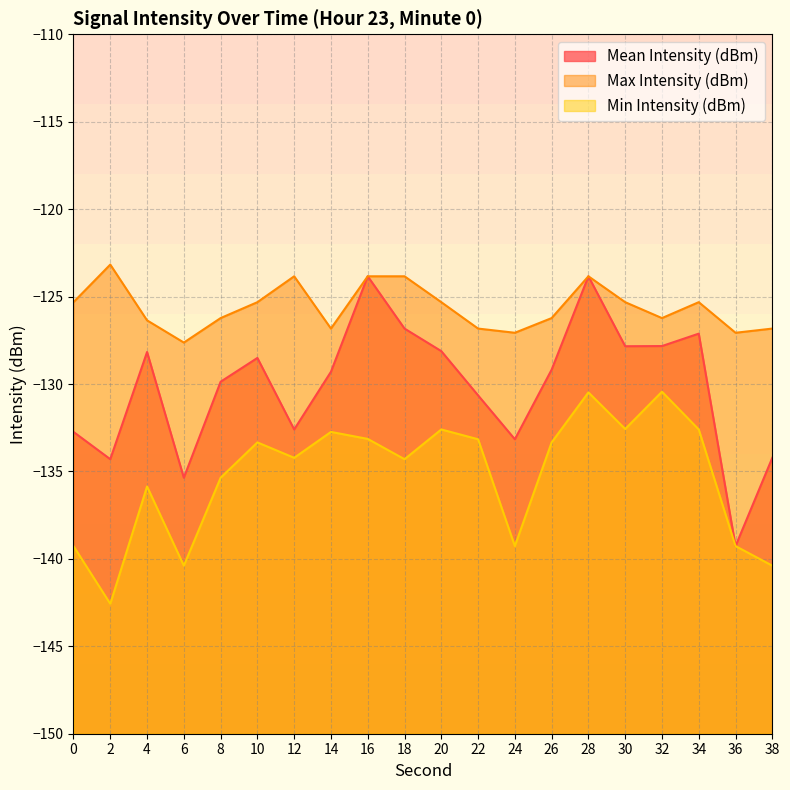

How many interior local valleys does the Min Intensity (dBm) series have?

6